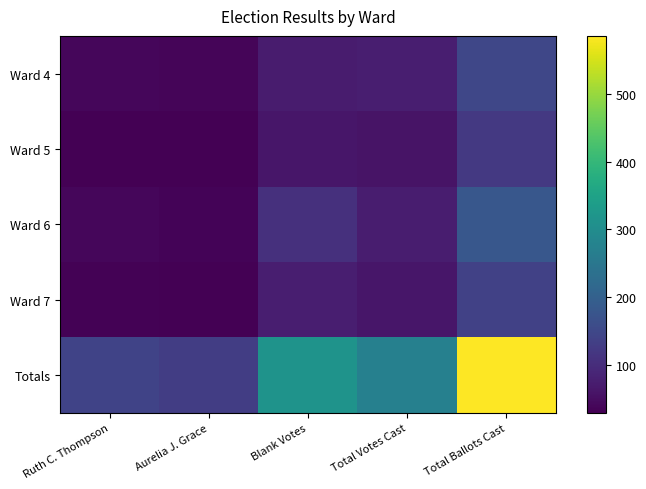

Reading left to right, what are all the values shown in this chart?

Ward 4: Ruth C. Thompson=39	Aurelia J. Grace=37	Blank Votes=71	Total Votes Cast=76	Total Ballots Cast=147
Ward 5: Ruth C. Thompson=30	Aurelia J. Grace=29	Blank Votes=63	Total Votes Cast=59	Total Ballots Cast=122
Ward 6: Ruth C. Thompson=39	Aurelia J. Grace=35	Blank Votes=106	Total Votes Cast=74	Total Ballots Cast=180
Ward 7: Ruth C. Thompson=32	Aurelia J. Grace=30	Blank Votes=75	Total Votes Cast=62	Total Ballots Cast=137
Totals: Ruth C. Thompson=140	Aurelia J. Grace=131	Blank Votes=315	Total Votes Cast=271	Total Ballots Cast=586